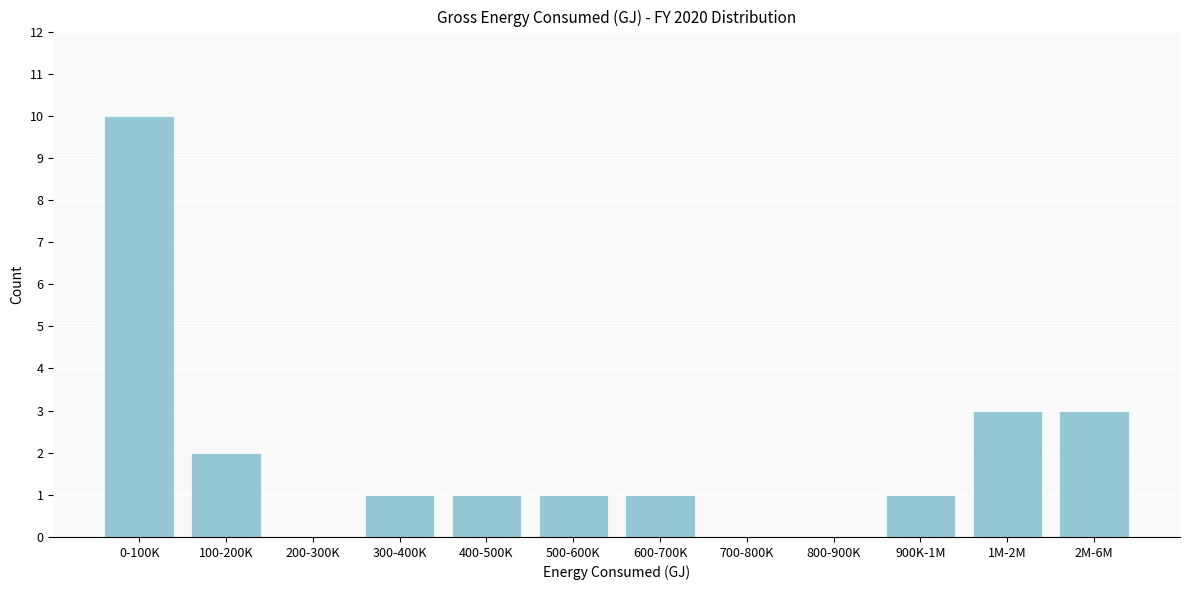

Reading left to right, extract all data points from this chart.

0-100K=10	100-200K=2	200-300K=0	300-400K=1	400-500K=1	500-600K=1	600-700K=1	700-800K=0	800-900K=0	900K-1M=1	1M-2M=3	2M-6M=3